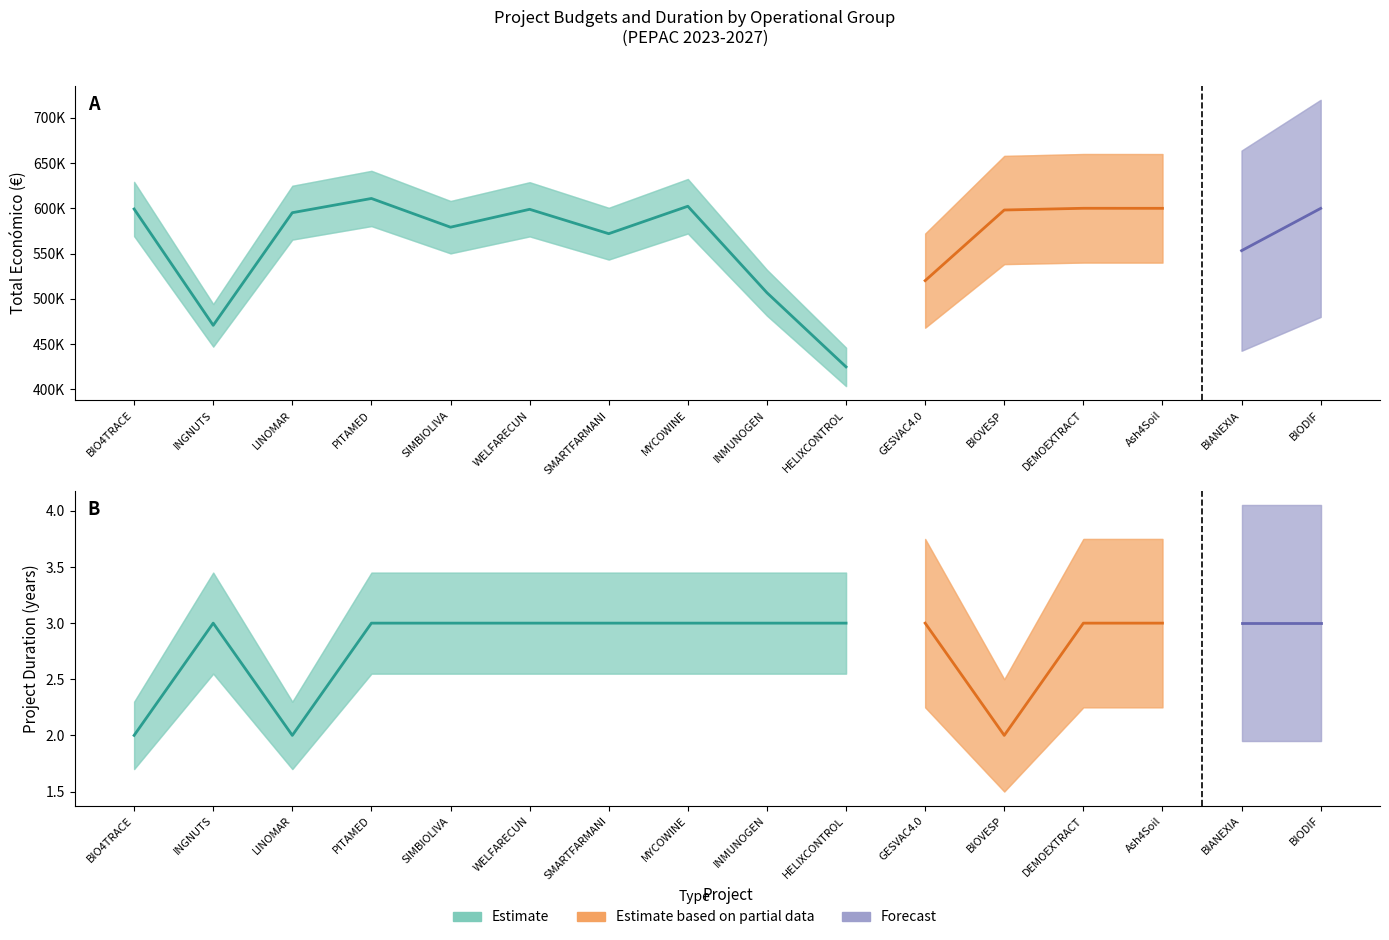

What position from the left is BIANEXIA?

15